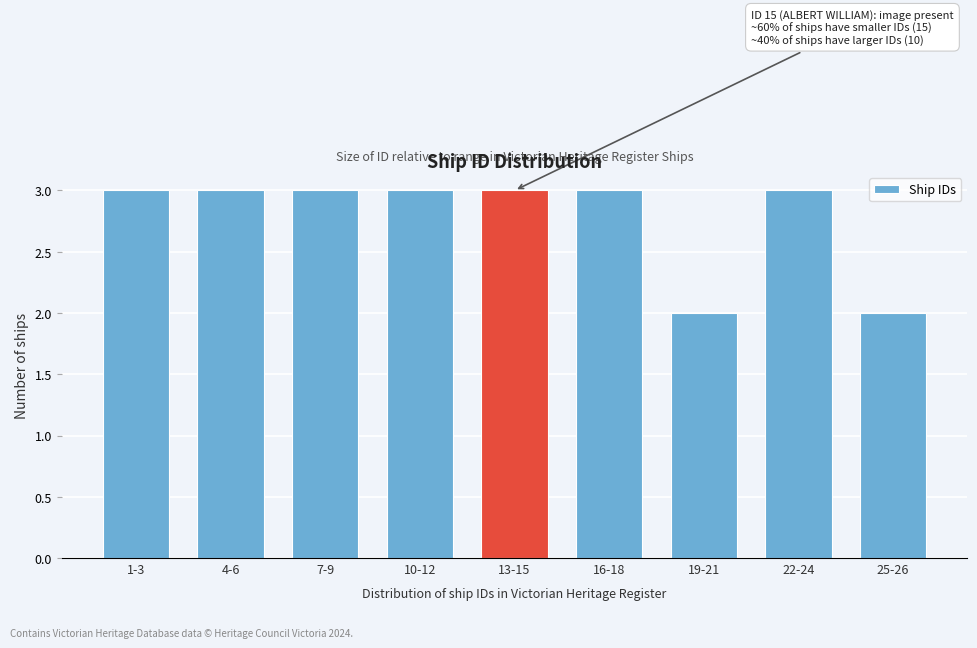

Reading right to left, list all the values displayed in this chart.

2	3	2	3	3	3	3	3	3